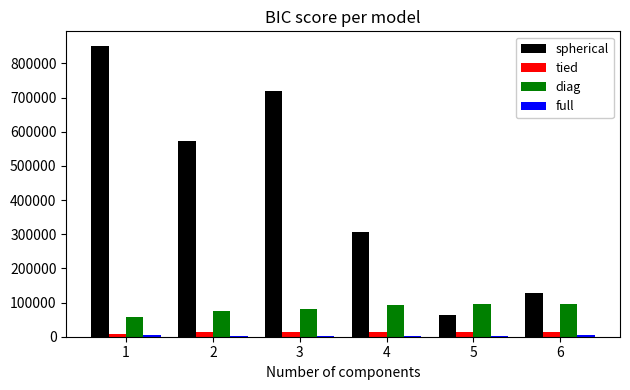

The value of spherical at 2 is 572353. True or false?

True